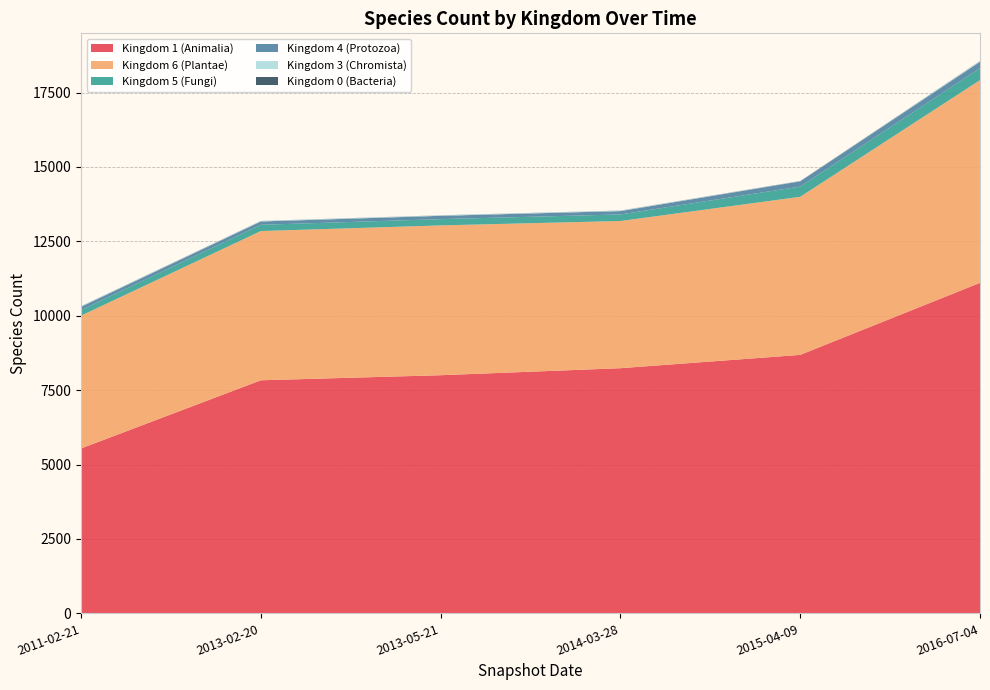

Reading left to right, transcribe all the data shown in this chart.

Kingdom 1 (Animalia): 2011-02-21=5541	2013-02-20=7832	2013-05-21=8002	2014-03-28=8238	2015-04-09=8685	2016-07-04=11106
Kingdom 6 (Plantae): 2011-02-21=4462	2013-02-20=5014	2013-05-21=5034	2014-03-28=4946	2015-04-09=5312	2016-07-04=6812
Kingdom 5 (Fungi): 2011-02-21=188	2013-02-20=211	2013-05-21=211	2014-03-28=221	2015-04-09=344	2016-07-04=405
Kingdom 4 (Protozoa): 2011-02-21=110	2013-02-20=111	2013-05-21=111	2014-03-28=112	2015-04-09=175	2016-07-04=212
Kingdom 3 (Chromista): 2011-02-21=17	2013-02-20=13	2013-05-21=13	2014-03-28=14	2015-04-09=6	2016-07-04=22
Kingdom 0 (Bacteria): 2011-02-21=4	2013-02-20=4	2013-05-21=4	2014-03-28=4	2015-04-09=5	2016-07-04=5